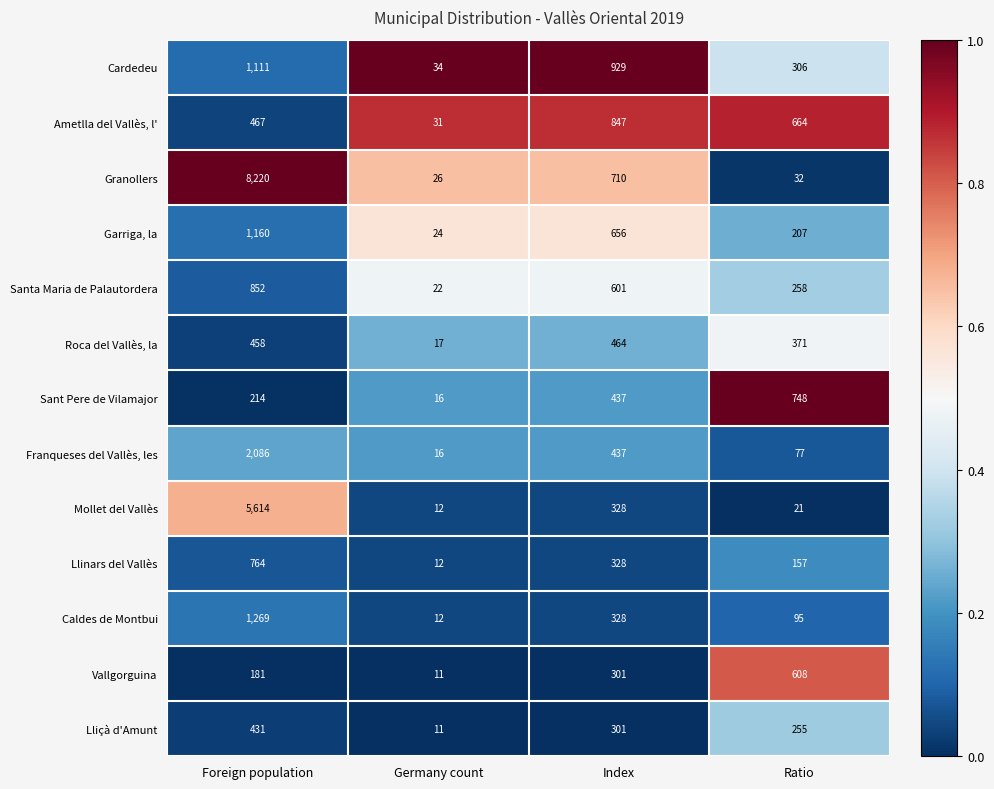

The Vallgorguina series shows 97 at Index. True or false?

False